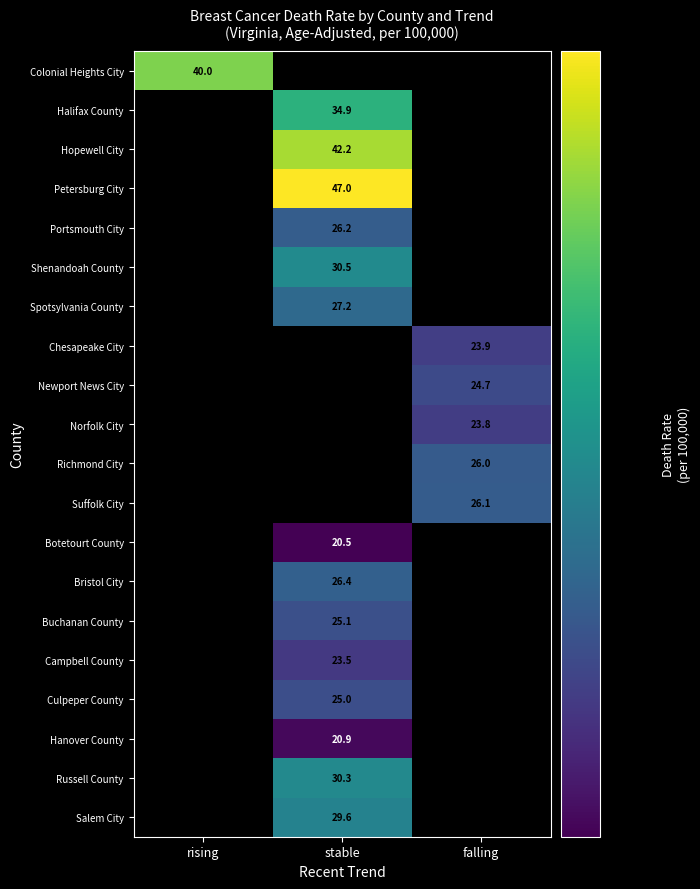

The value of Botetourt County at stable is 30.4. True or false?

False